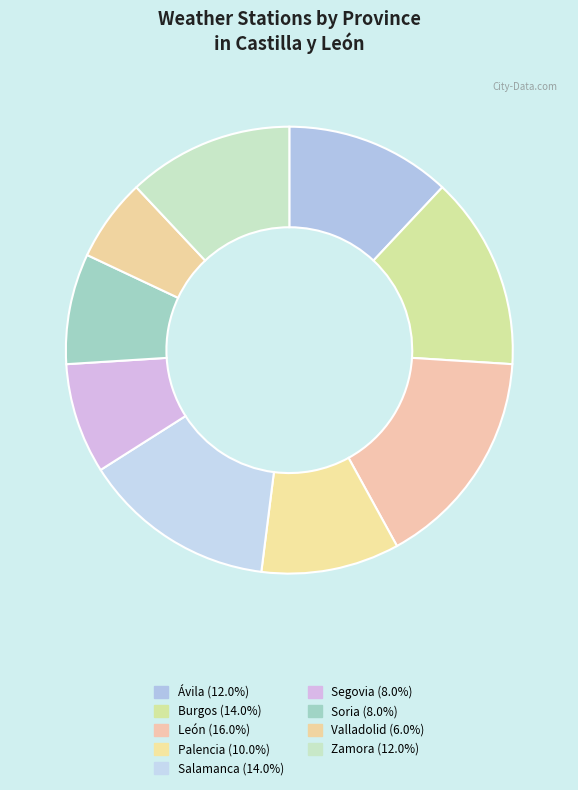

What percentage is NOT represented by Palencia?

90.0%